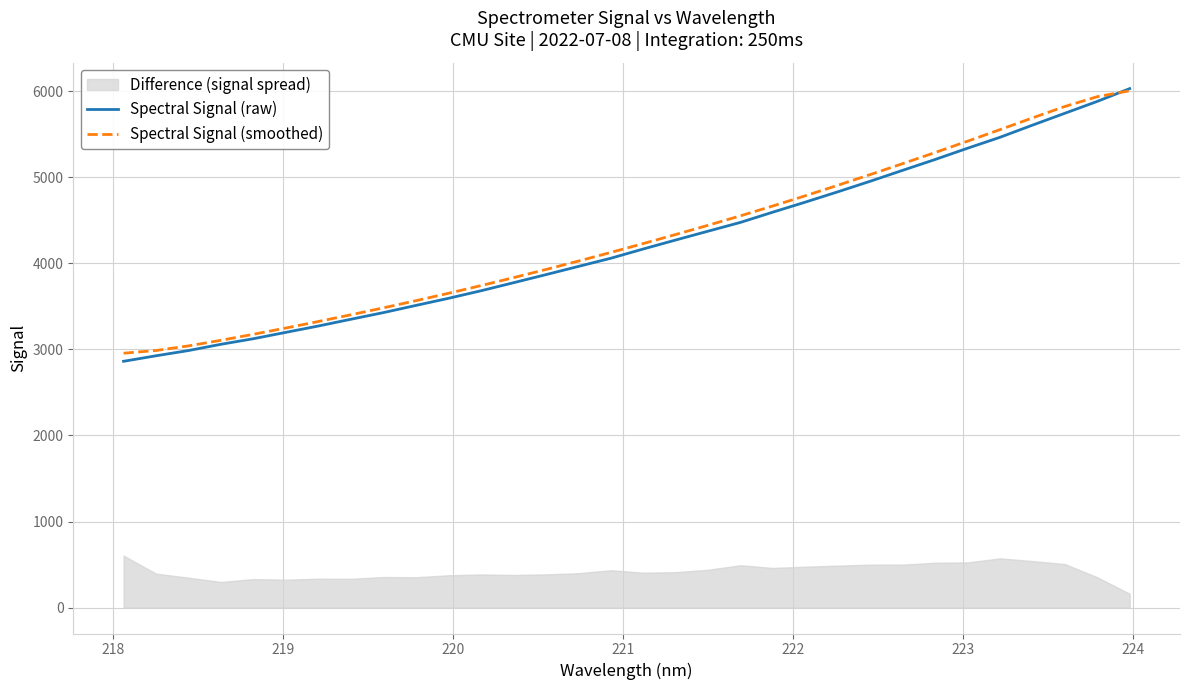

How many categories are shown in the chart?

32